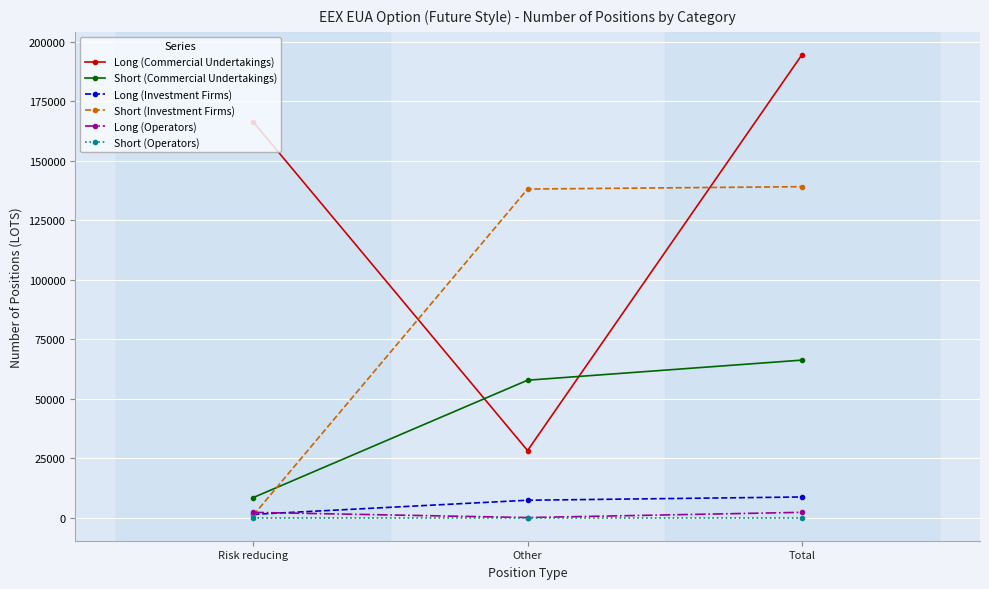

Count the number of categories in the chart.

3